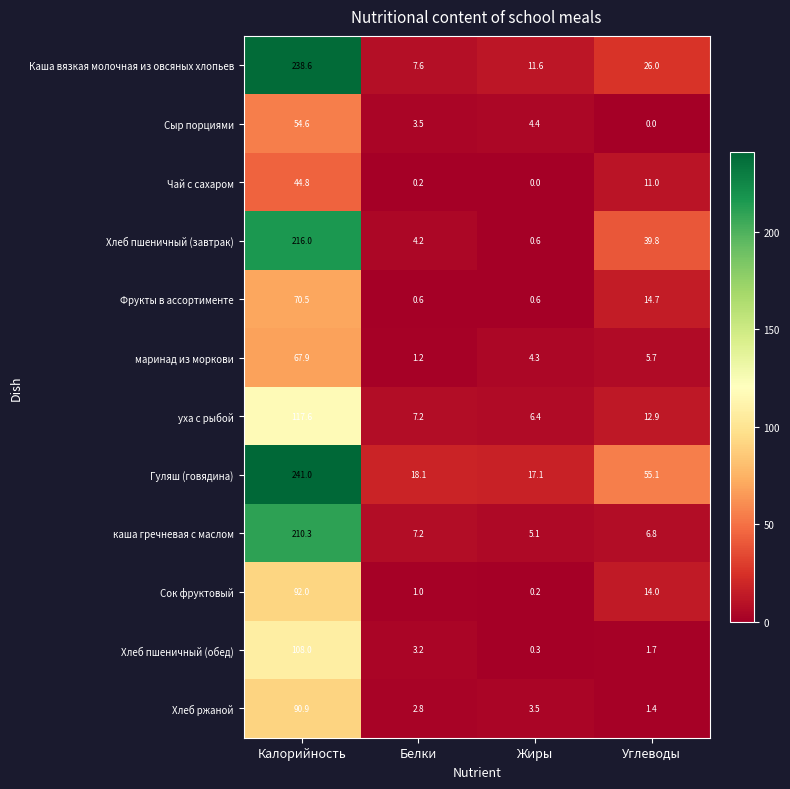

Which series has the widest spread of values?

Каша вязкая молочная из овсяных хлопьев